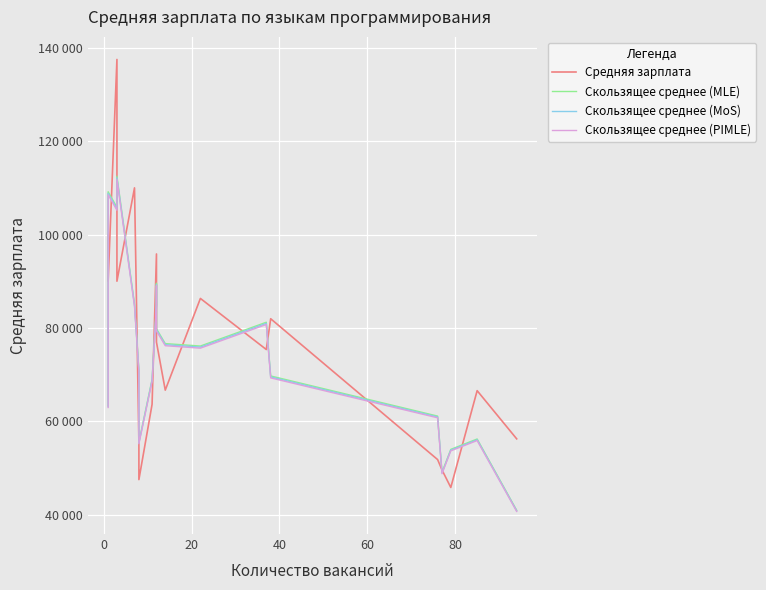

What is the sum of all Скользящее среднее (PIMLE) values?

1481904.9